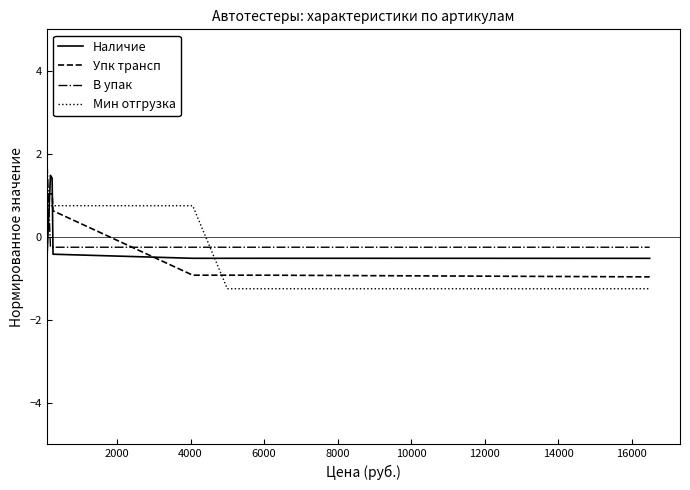

What is the difference between the second highest and second lowest values in the Наличие series?

1.9